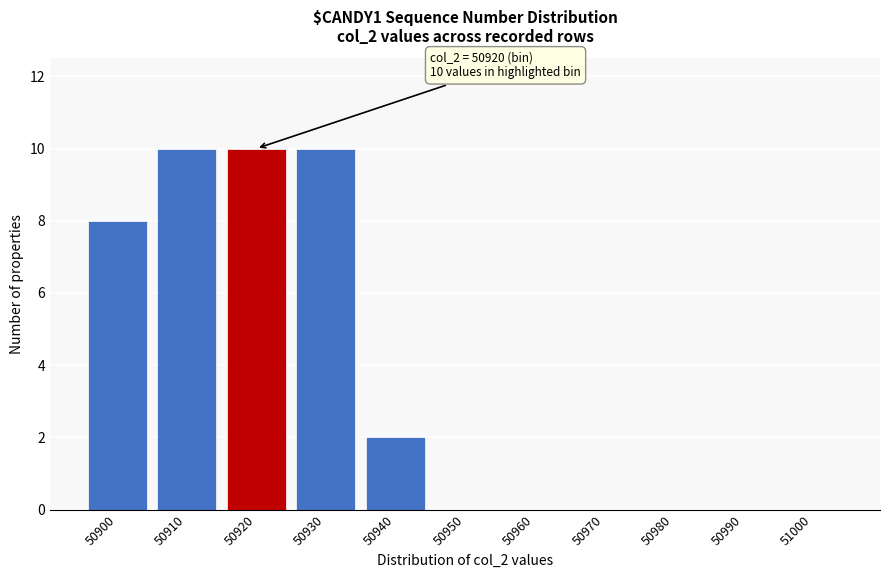

Reading right to left, transcribe all the data shown in this chart.

51000=0	50990=0	50980=0	50970=0	50960=0	50950=0	50940=2	50930=10	50920=10	50910=10	50900=8